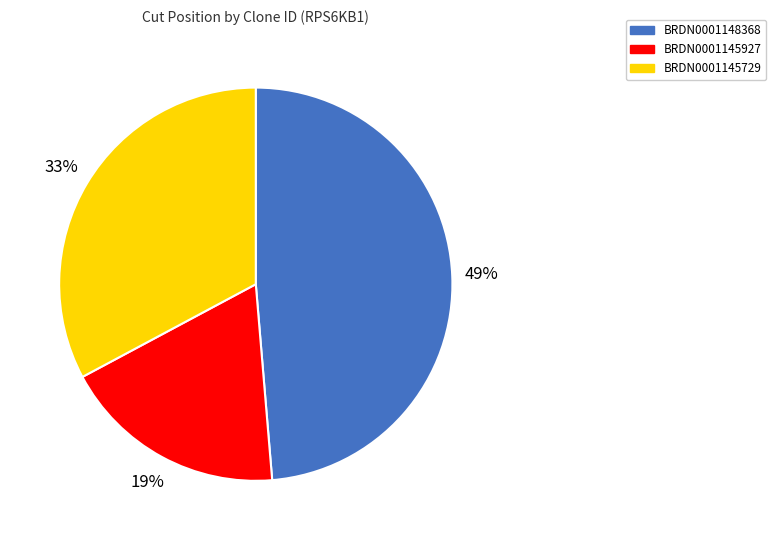

What percentage is the BRDN0001145927 slice, to the nearest percent?

19%